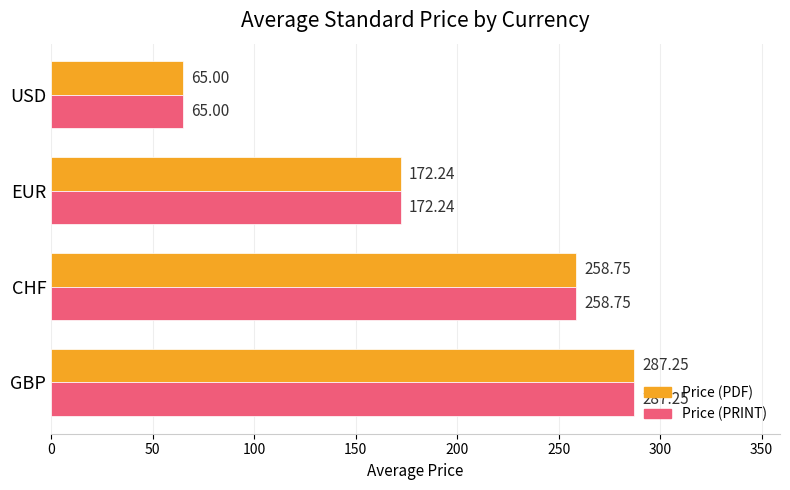

At which category is the sum across all series the highest?

GBP